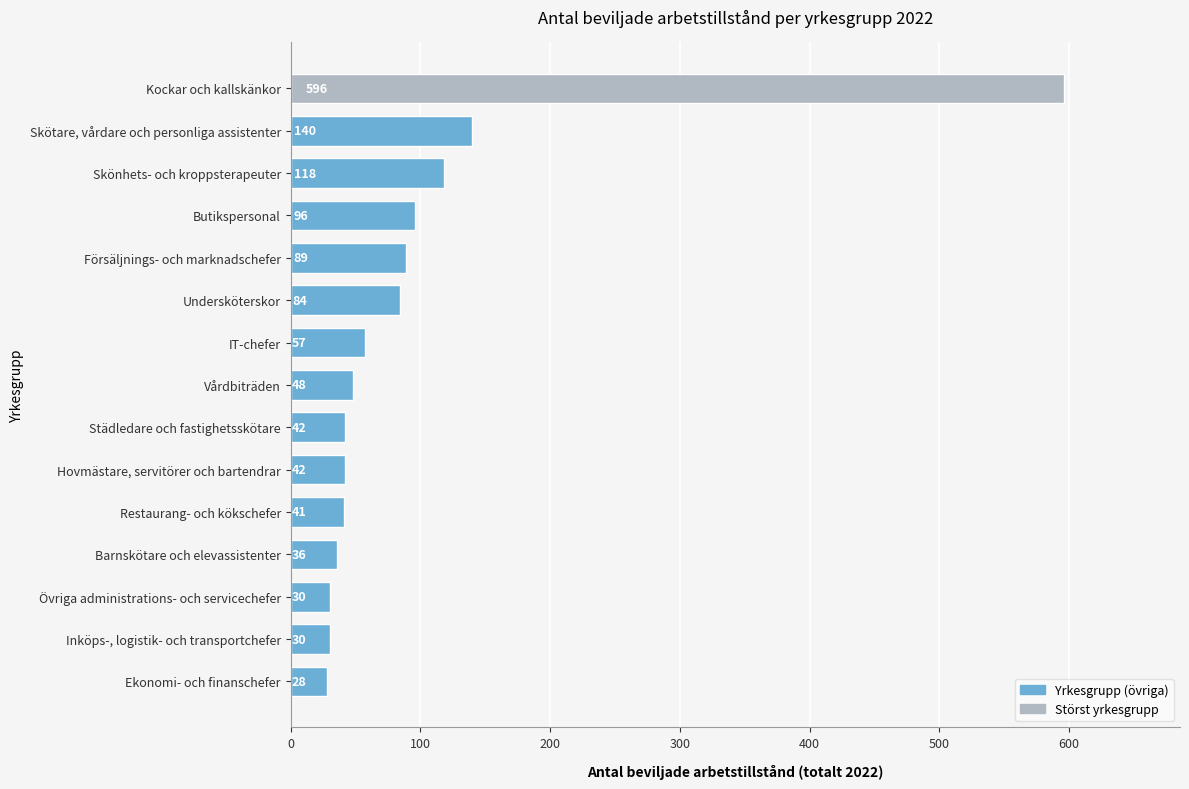

Is it true that the value at IT-chefer is 57?

True